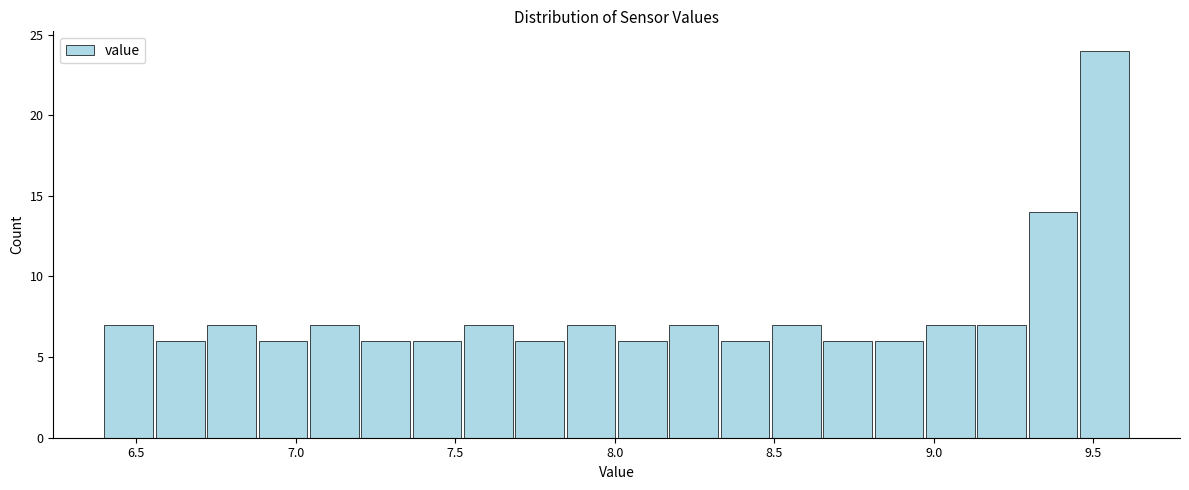

Read against the x-axis, roughly where is the centre of the tallest bar?

9.55